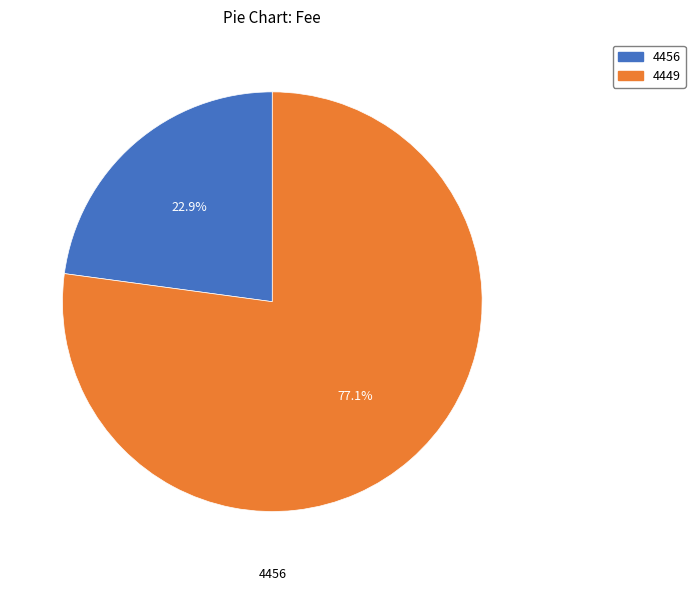

The 4456 slice represents 15% of the pie. True or false?

False